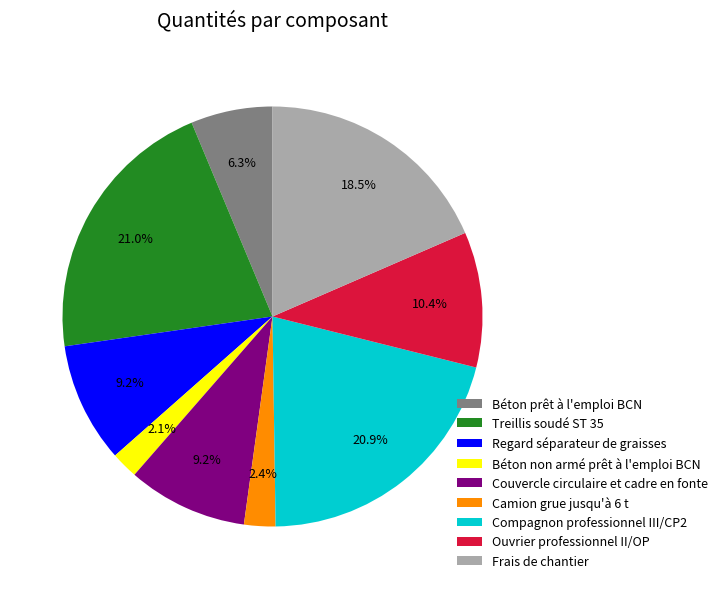

Which has a higher value, Treillis soudé ST 35 or Frais de chantier?

Treillis soudé ST 35